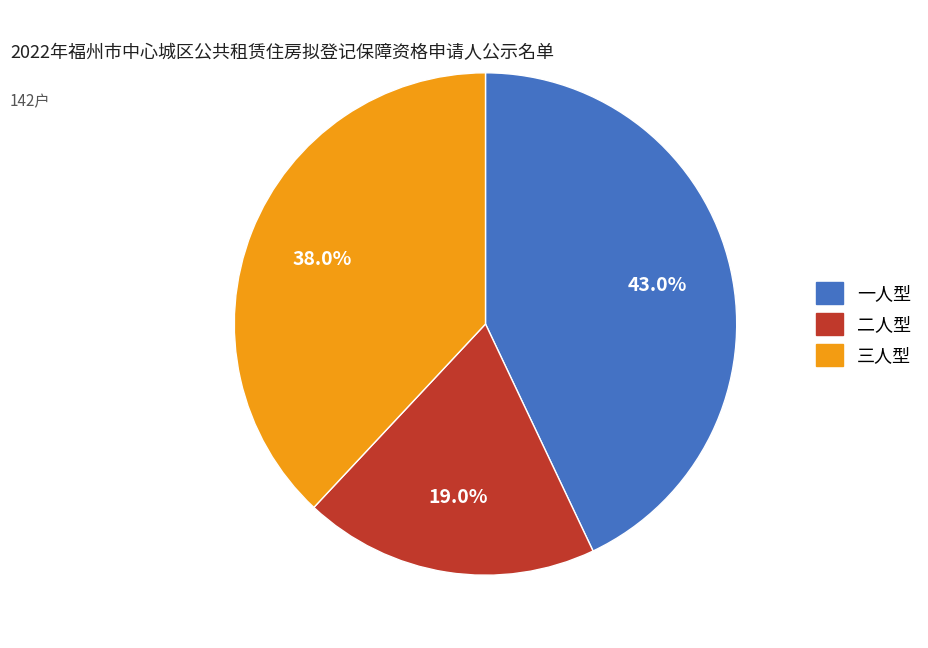

To the nearest percent, what is the combined percentage of 一人型 and 二人型?

62%